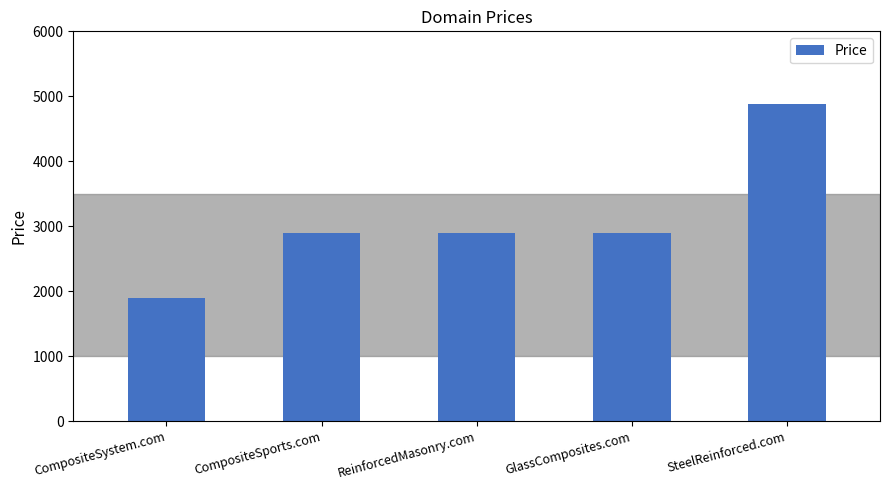

Reading left to right, transcribe all the data shown in this chart.

CompositeSystem.com=1888	CompositeSports.com=2888	ReinforcedMasonry.com=2888	GlassComposites.com=2888	SteelReinforced.com=4888